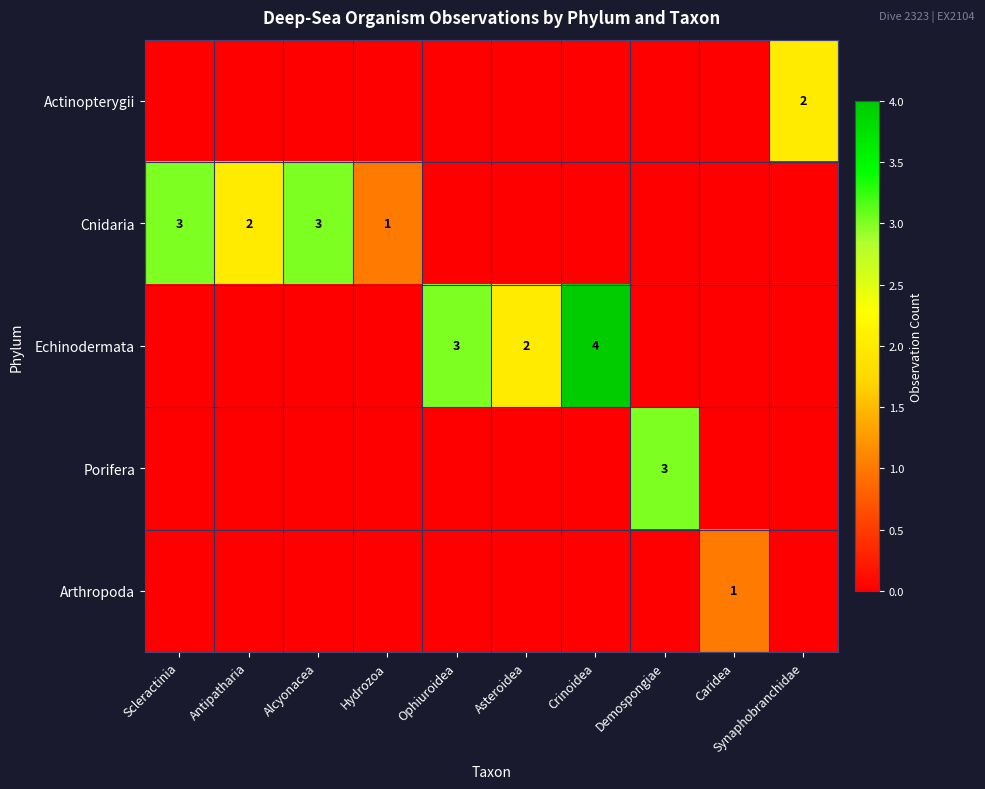

Which category has the highest value across all series?

Crinoidea